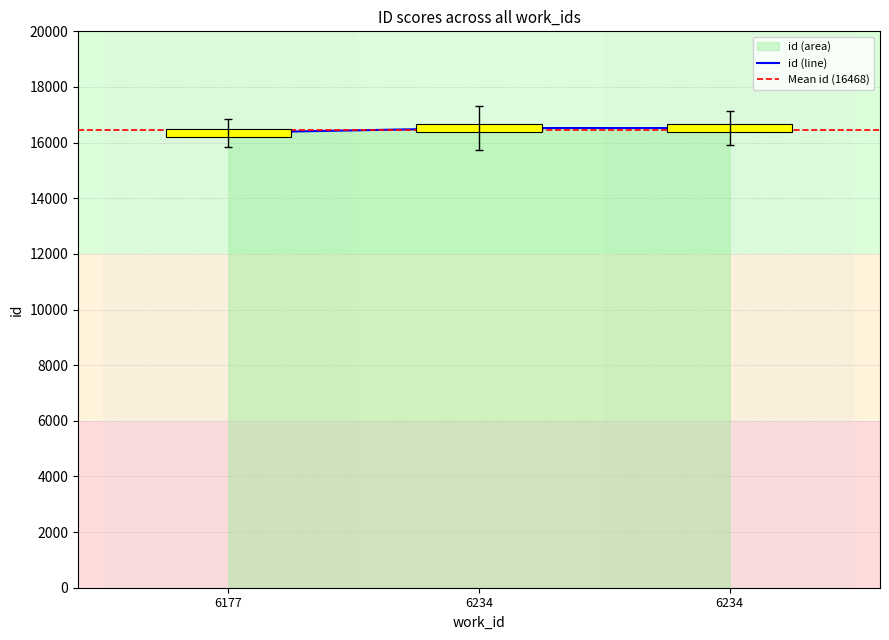

Which category has the highest value across all series?

6234